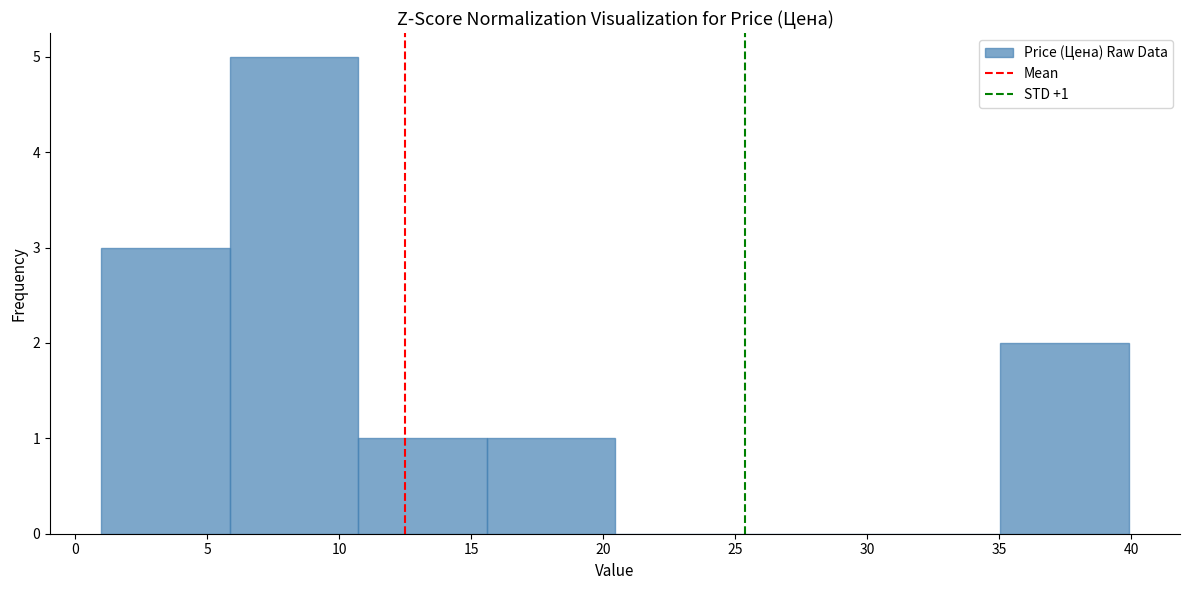

Over which range of the x-axis is the bar tallest?

6.0 to 10.5